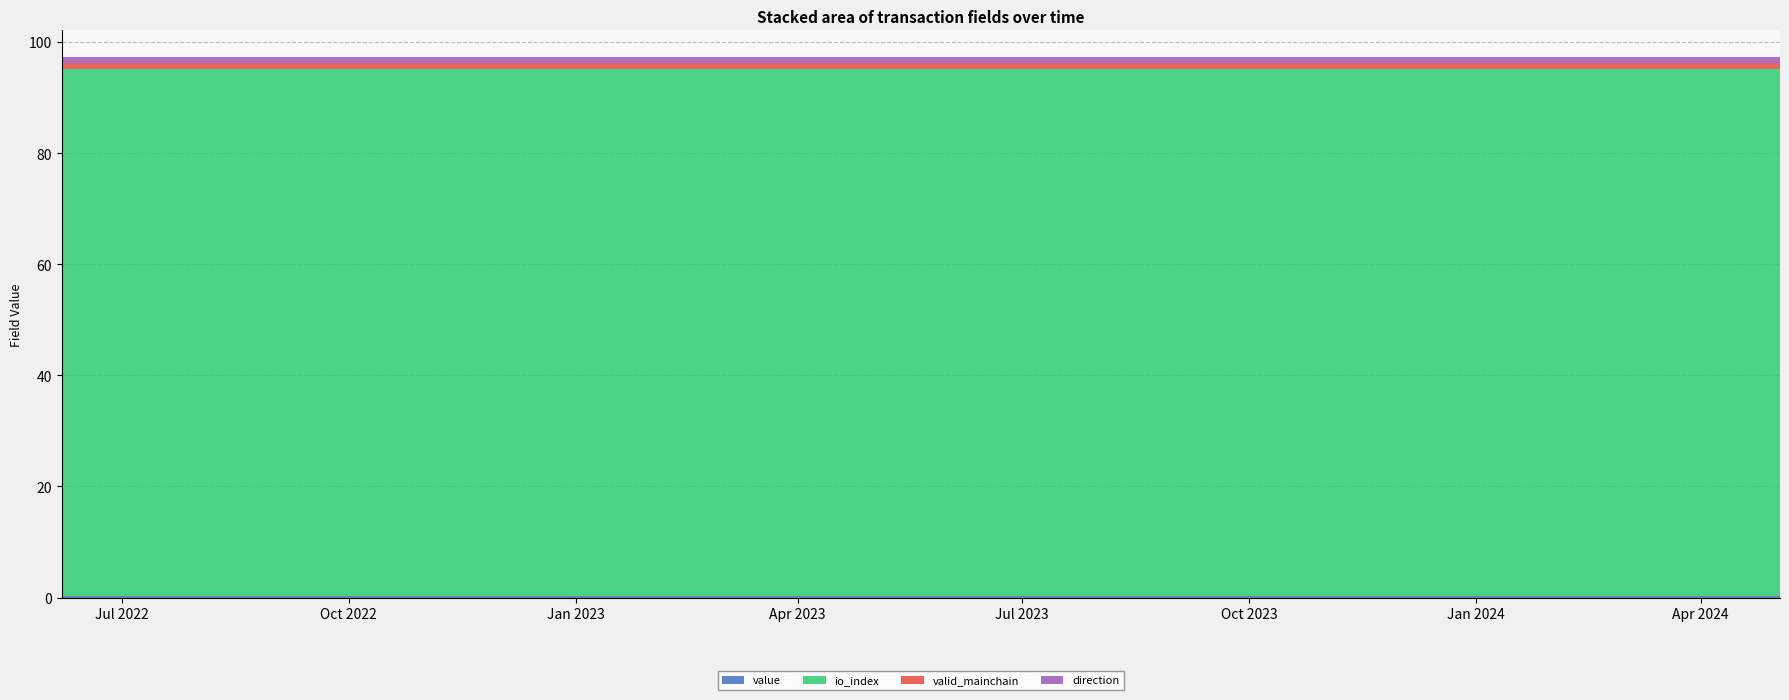

Reading right to left, extract all data points from this chart.

value: 0.2	0.2	0.2	0.2	0.2	0.2	0.2	0.2	0.2	0.2	0.2	0.2	0.2	0.2	0.2	0.2	0.2	0.2	0.2	0.2	0.2	0.2	0.2	0.2
io_index: 95.0	95.0	95.0	95.0	95.0	95.0	95.0	95.0	95.0	95.0	95.0	95.0	95.0	95.0	95.0	95.0	95.0	95.0	95.0	95.0	95.0	95.0	95.0	95.0
valid_mainchain: 1.0	1.0	1.0	1.0	1.0	1.0	1.0	1.0	1.0	1.0	1.0	1.0	1.0	1.0	1.0	1.0	1.0	1.0	1.0	1.0	1.0	1.0	1.0	1.0
direction: 1.0	1.0	1.0	1.0	1.0	1.0	1.0	1.0	1.0	1.0	1.0	1.0	1.0	1.0	1.0	1.0	1.0	1.0	1.0	1.0	1.0	1.0	1.0	1.0